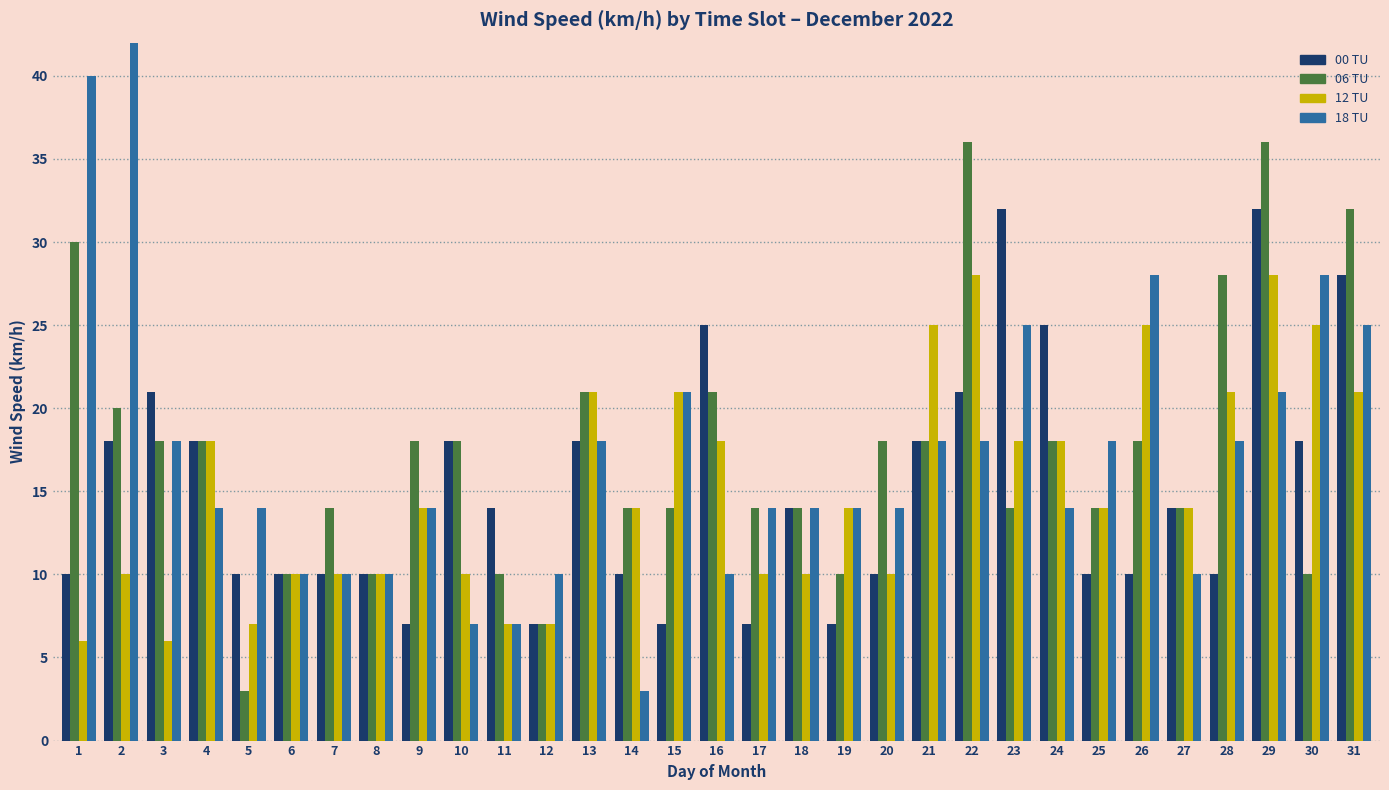

What is the total value across all series at 13?

78